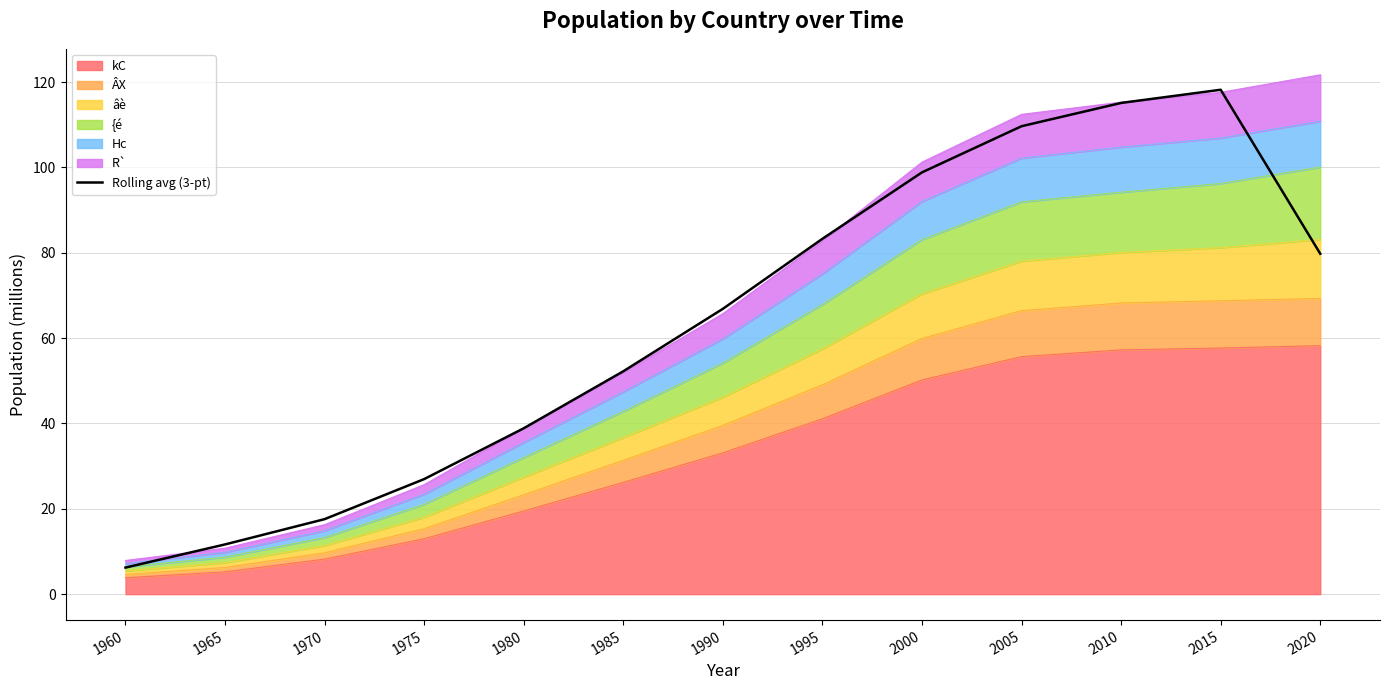

The chart shows a value of 48.2 at 1975. True or false?

False